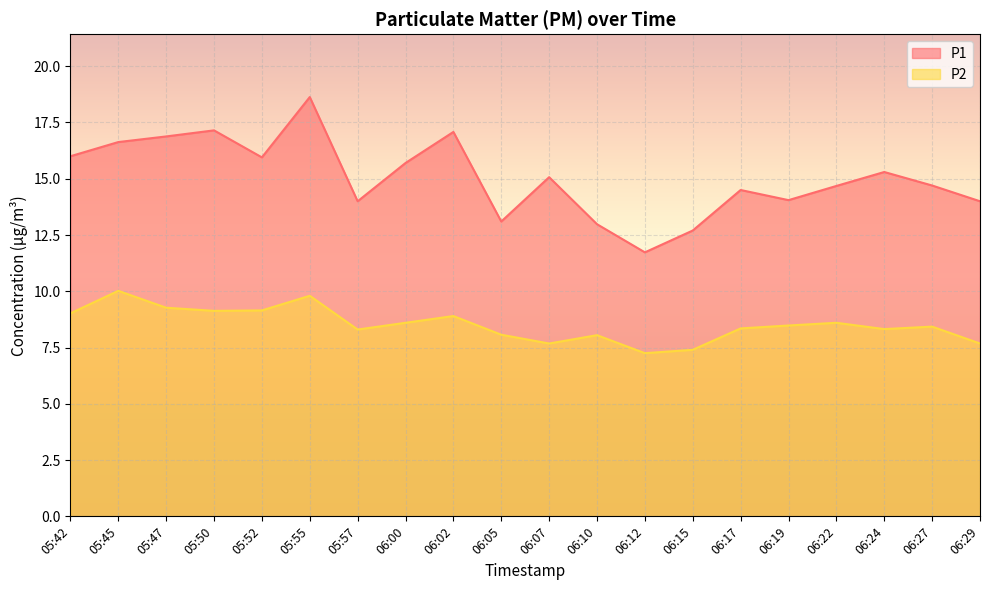

At which label does P1 first exceed 15?

05:42